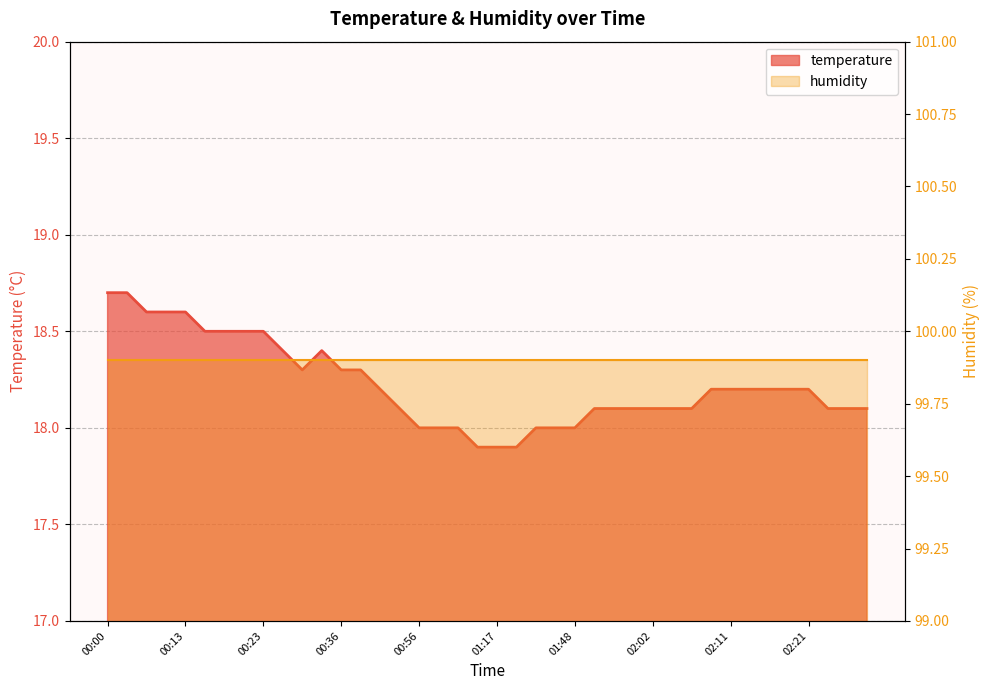

At which category does the chart reach its peak across all series?

00:00